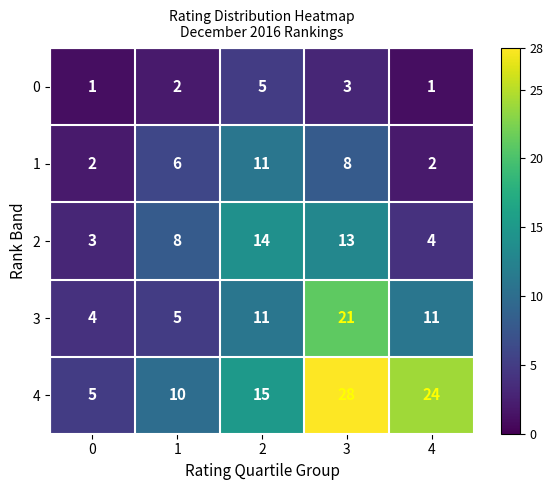

Which series has the largest total across all categories?

4